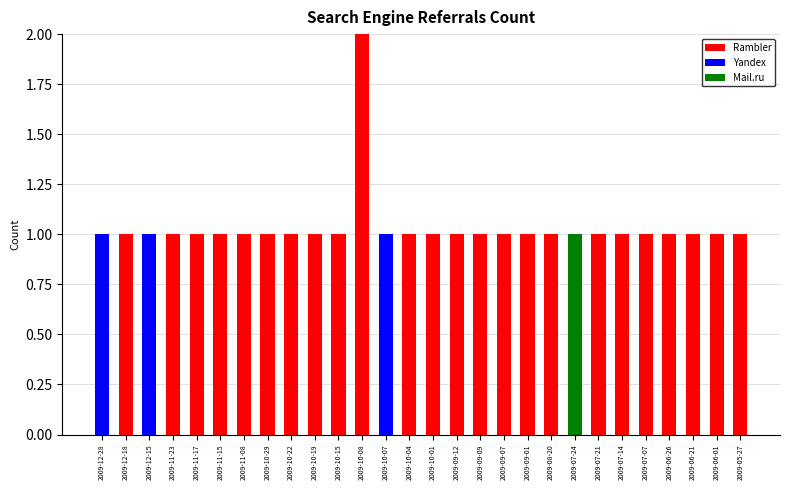

True or false: Rambler has a value of 2 at 2009-06-01.

False